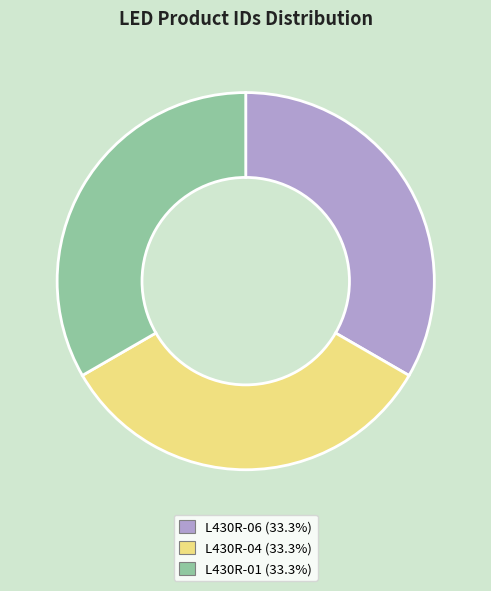

Is L430R-01 the majority of the pie?

No